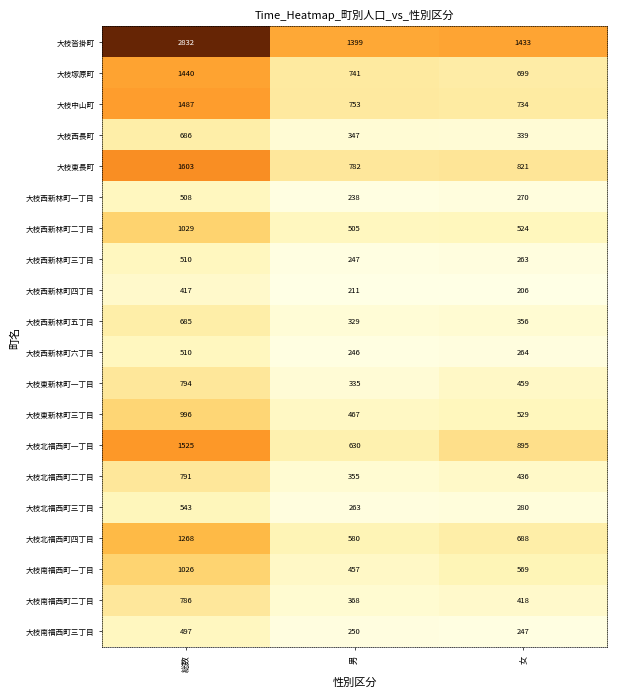

What is the approximate value of 大枝南福西町三丁目 at 女?

247